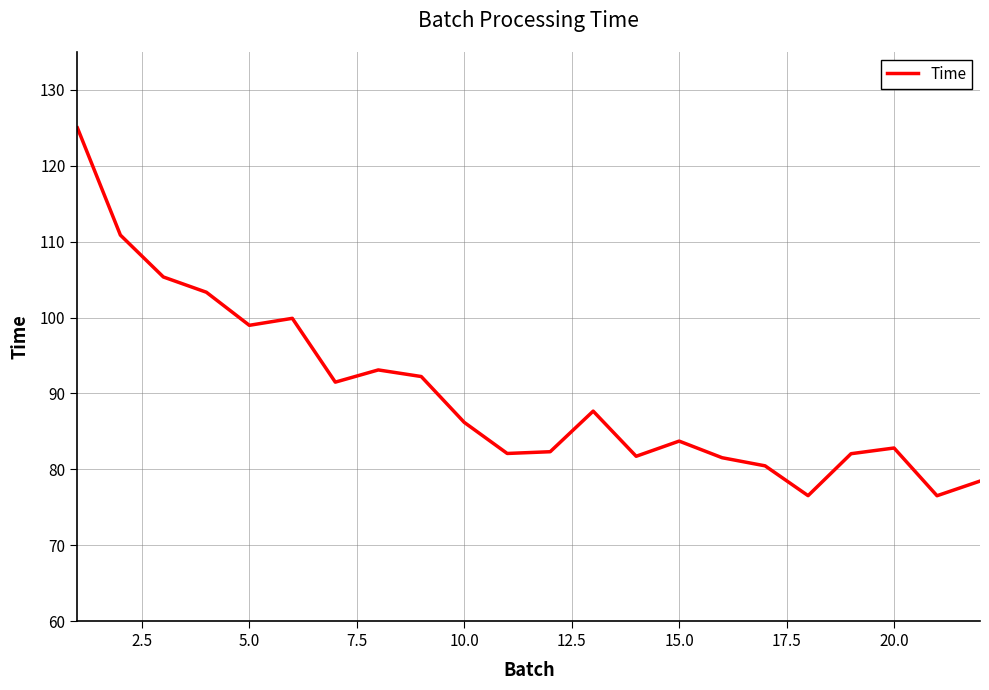

Does the chart have visible grid lines?

Yes